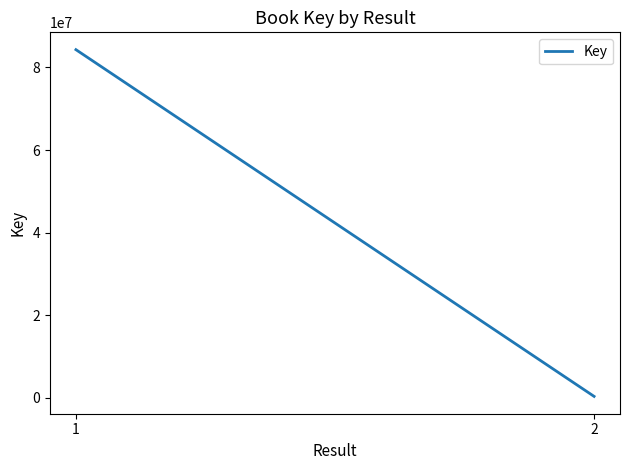

Rank the categories by value from lowest to highest.

2, 1